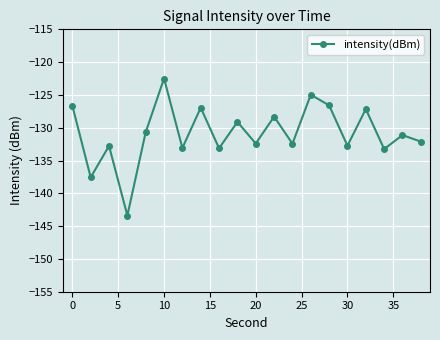

What is the value of the 2nd point from the left?

-137.6